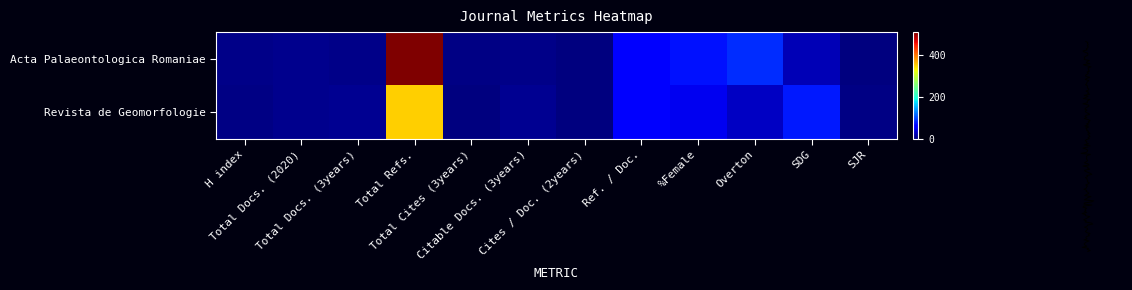

What is the difference between the second highest and minimum values in the Acta Palaeontologica Romaniae series?

86